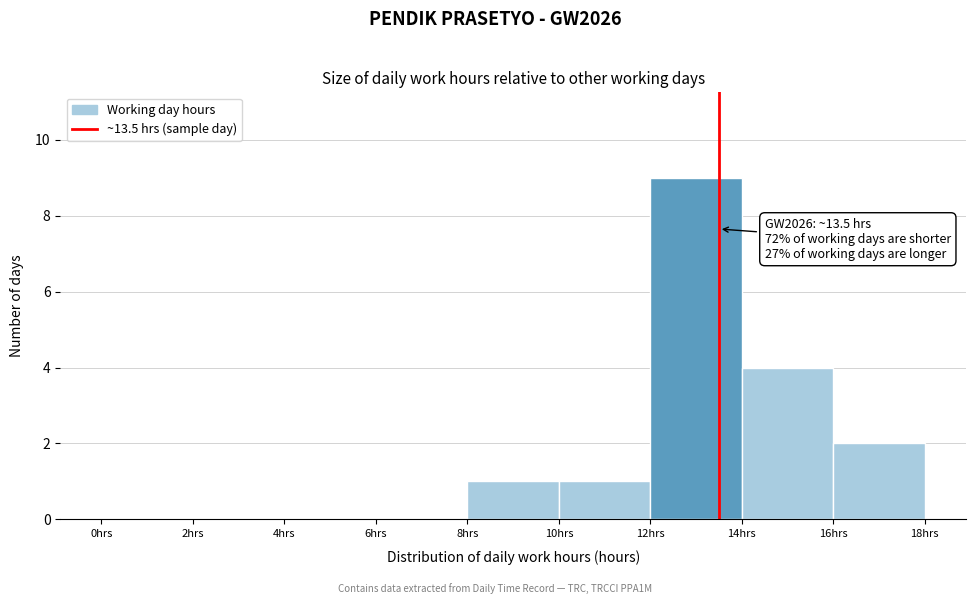

Over which range of the x-axis is the bar tallest?

12 to 14